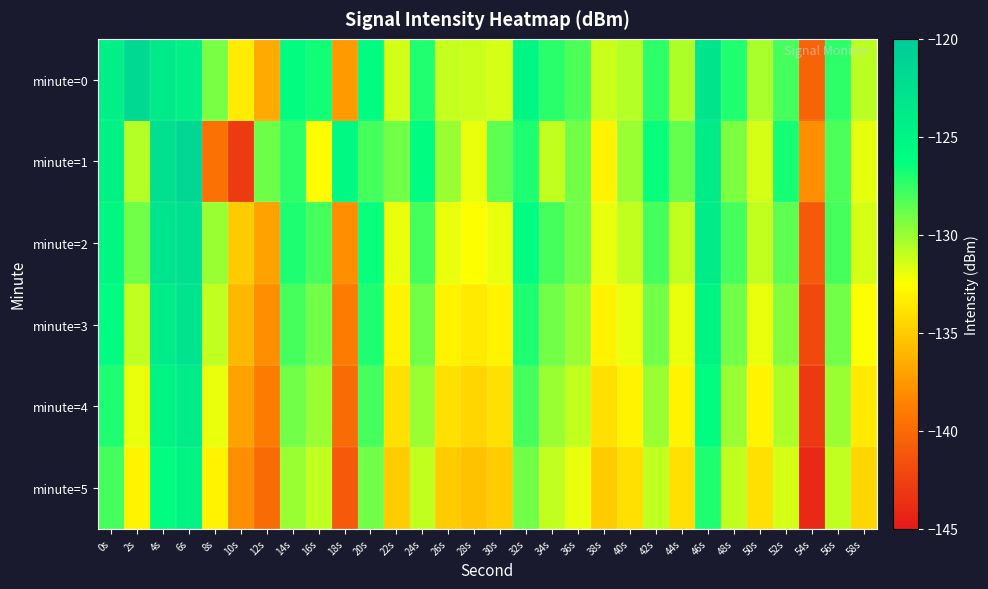

Reading left to right, transcribe all the data shown in this chart.

minute=0: 0s=-124.4	2s=-121.7	4s=-123.8	6s=-124.4	8s=-129.2	10s=-133.4	12s=-136.6	14s=-126.1	16s=-126.7	18s=-137.4	20s=-126.0	22s=-131.4	24s=-127.1	26s=-131.0	28s=-131.2	30s=-131.4	32s=-125.2	34s=-127.2	36s=-128.2	38s=-131.2	40s=-130.7	42s=-127.4	44s=-130.5	46s=-123.1	48s=-127.1	50s=-130.4	52s=-127.9	54s=-140.5	56s=-127.4	58s=-130.8
minute=1: 0s=-124.8	2s=-130.7	4s=-122.6	6s=-121.4	8s=-139.5	10s=-142.9	12s=-129.0	14s=-127.3	16s=-132.5	18s=-125.6	20s=-128.0	22s=-129.0	24s=-126.0	26s=-130.0	28s=-132.0	30s=-128.5	32s=-127.0	34s=-131.0	36s=-129.0	38s=-133.0	40s=-130.0	42s=-126.5	44s=-128.7	46s=-124.0	48s=-129.3	50s=-131.5	52s=-126.8	54s=-138.0	56s=-128.2	58s=-131.9
minute=2: 0s=-125.5	2s=-129.0	4s=-123.0	6s=-122.5	8s=-130.0	10s=-135.0	12s=-137.0	14s=-127.0	16s=-128.0	18s=-138.0	20s=-126.5	22s=-132.0	24s=-128.0	26s=-132.0	28s=-132.5	30s=-132.0	32s=-126.0	34s=-128.0	36s=-129.0	38s=-132.0	40s=-131.0	42s=-128.0	44s=-131.0	46s=-124.0	48s=-128.0	50s=-131.0	52s=-128.5	54s=-141.0	56s=-128.0	58s=-131.5
minute=3: 0s=-126.0	2s=-131.0	4s=-124.0	6s=-123.0	8s=-131.0	10s=-136.0	12s=-138.0	14s=-128.0	16s=-129.0	18s=-139.0	20s=-127.0	22s=-133.0	24s=-129.0	26s=-133.0	28s=-133.5	30s=-133.0	32s=-127.0	34s=-129.0	36s=-130.0	38s=-133.0	40s=-132.0	42s=-129.0	44s=-132.0	46s=-125.0	48s=-129.0	50s=-132.0	52s=-129.5	54s=-142.0	56s=-129.0	58s=-132.5
minute=4: 0s=-127.0	2s=-132.0	4s=-125.0	6s=-124.0	8s=-132.0	10s=-137.0	12s=-139.0	14s=-129.0	16s=-130.0	18s=-140.0	20s=-128.0	22s=-134.0	24s=-130.0	26s=-134.0	28s=-134.5	30s=-134.0	32s=-128.0	34s=-130.0	36s=-131.0	38s=-134.0	40s=-133.0	42s=-130.0	44s=-133.0	46s=-126.0	48s=-130.0	50s=-133.0	52s=-130.5	54s=-143.0	56s=-130.0	58s=-133.5
minute=5: 0s=-128.0	2s=-133.0	4s=-126.0	6s=-125.0	8s=-133.0	10s=-138.0	12s=-140.0	14s=-130.0	16s=-131.0	18s=-141.0	20s=-129.0	22s=-135.0	24s=-131.0	26s=-135.0	28s=-135.5	30s=-135.0	32s=-129.0	34s=-131.0	36s=-132.0	38s=-135.0	40s=-134.0	42s=-131.0	44s=-134.0	46s=-127.0	48s=-131.0	50s=-134.0	52s=-131.5	54s=-144.0	56s=-131.0	58s=-134.5